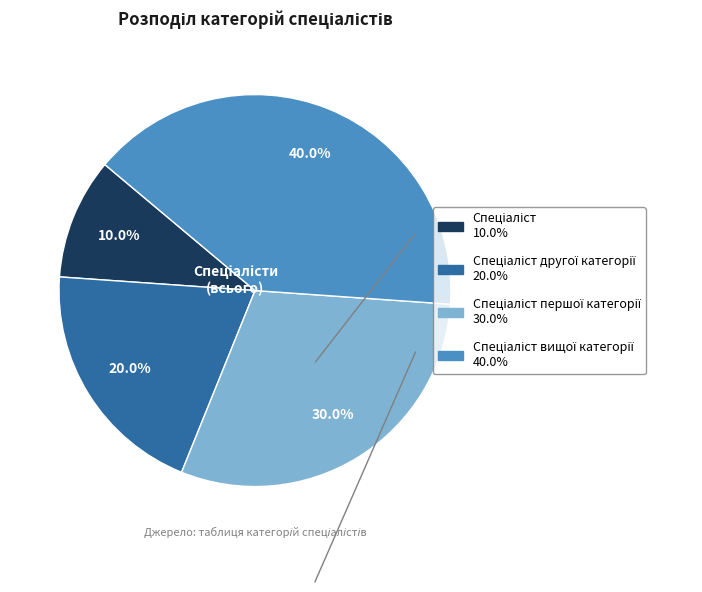

Is there any slice that represents more than half of the pie?

No